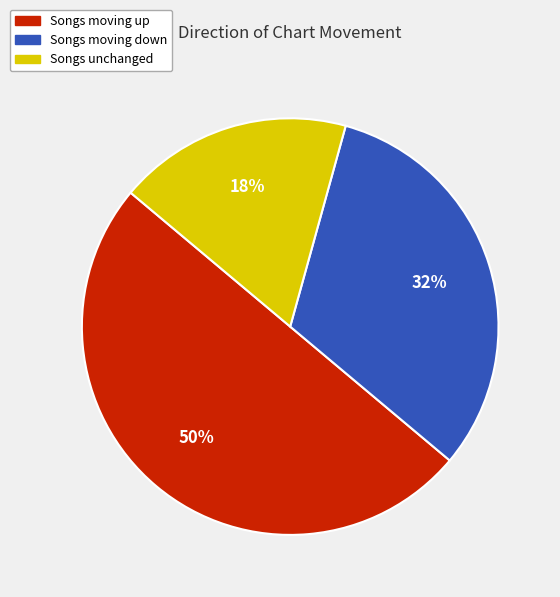

To the nearest percent, what is the difference between the largest and smallest slice percentages?

32%